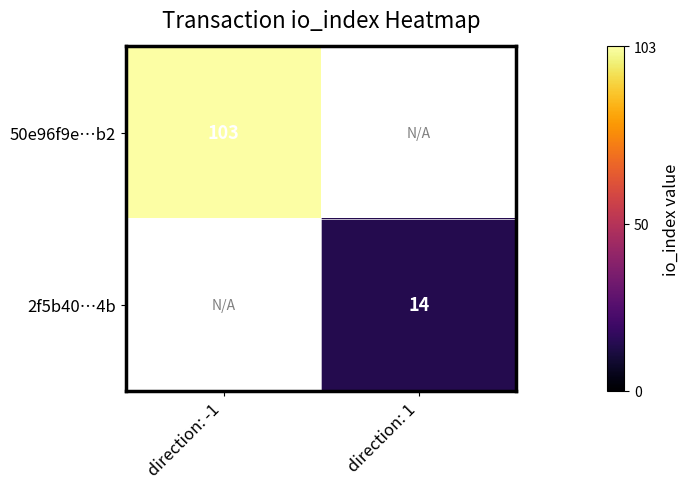

The 50e96f9e…b2 series shows 140 at direction: -1. True or false?

False